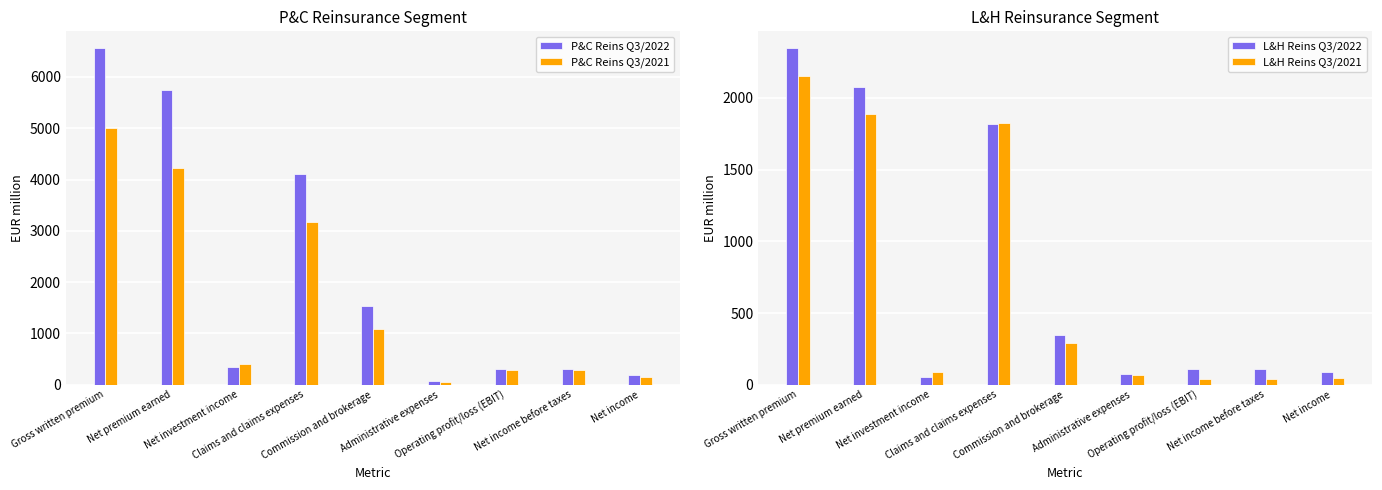

What is the label of the 4th bar from the right?

Administrative expenses